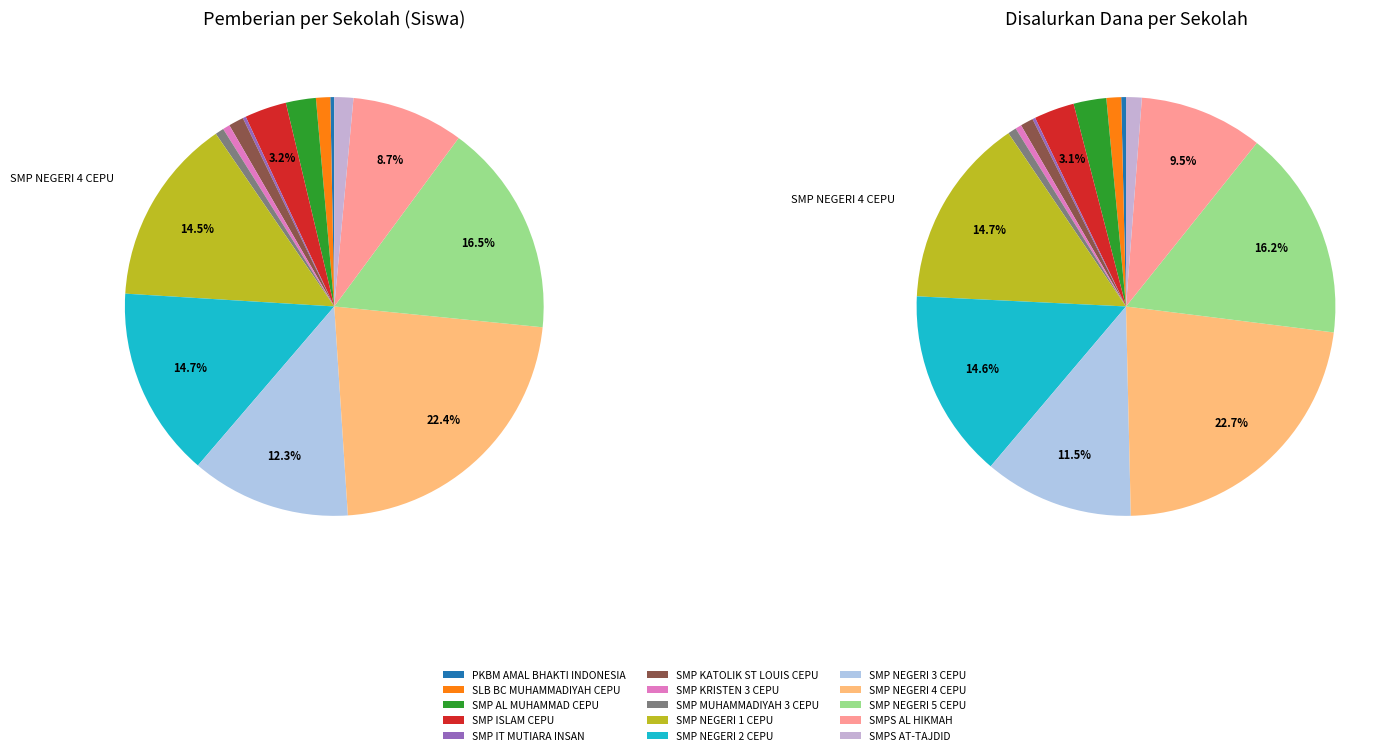

What is the ratio of the value at SMP NEGERI 3 CEPU to the value at SMP MUHAMMADIYAH 3 CEPU?

18.4